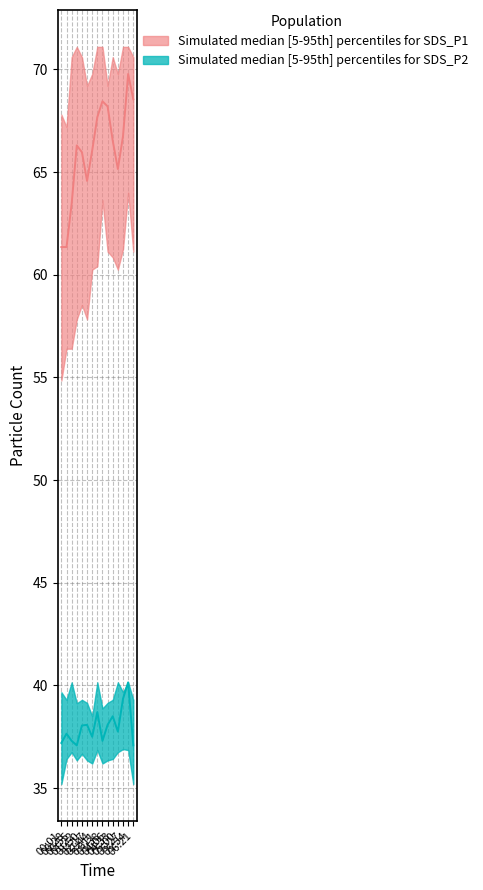

Is this an area chart (filled region under the line)?

No